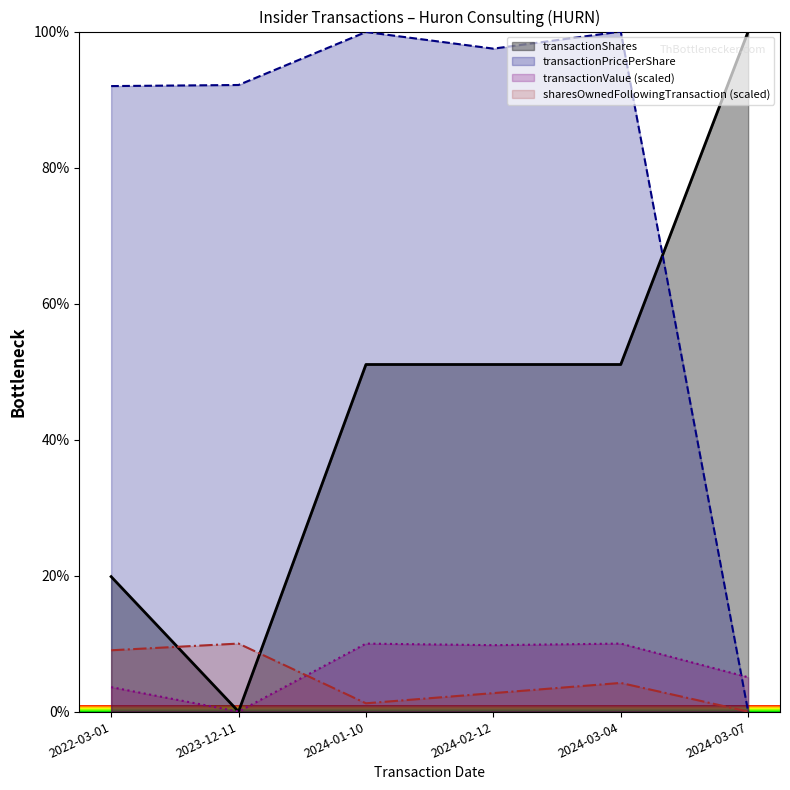

Does the chart display data point markers on the line(s)?

No